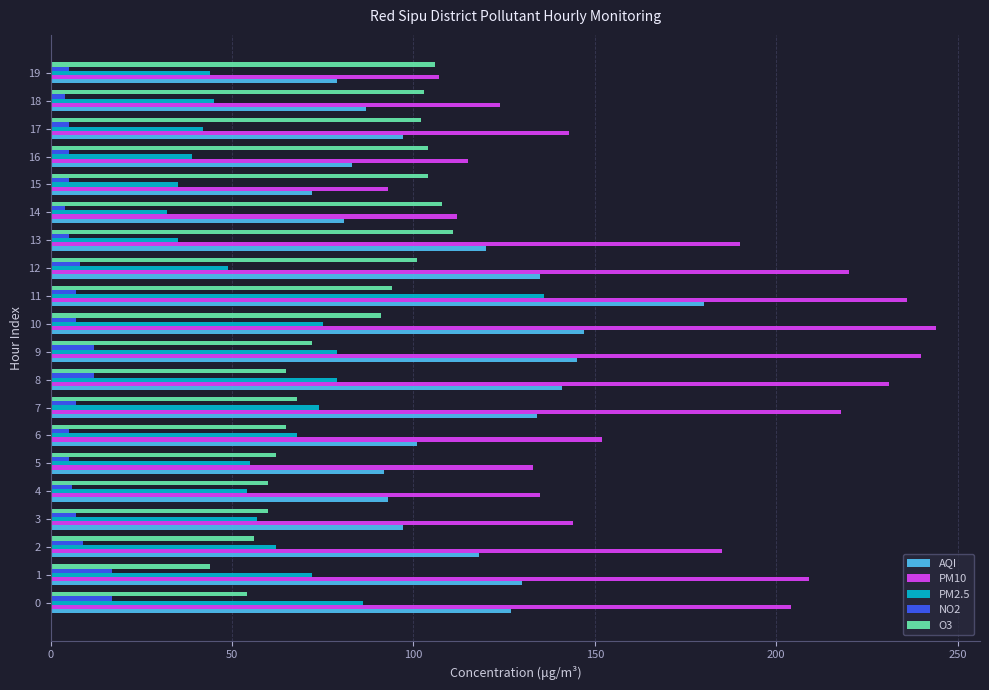

Rank the series by their maximum value, from highest to lowest.

PM10, AQI, PM2.5, O3, NO2